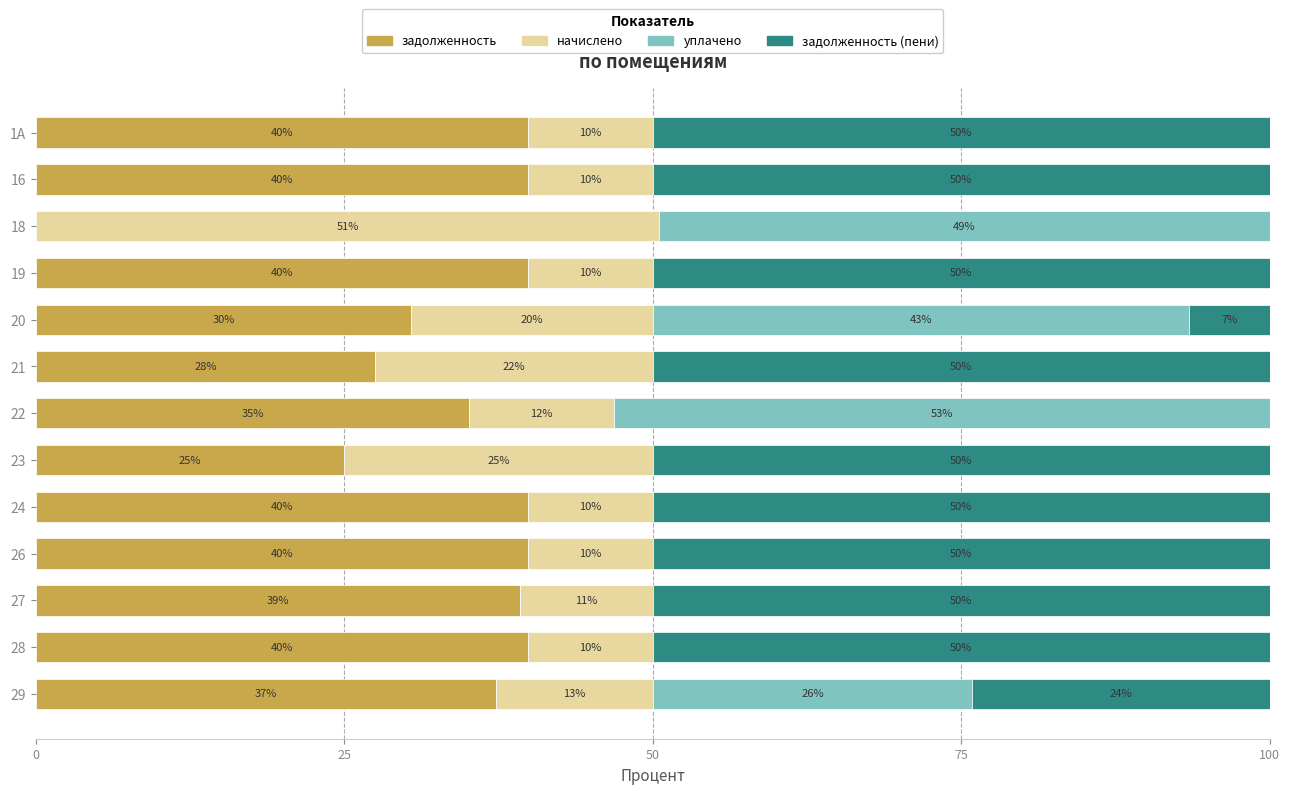

The задолженность series shows 27.5 at 21. True or false?

True